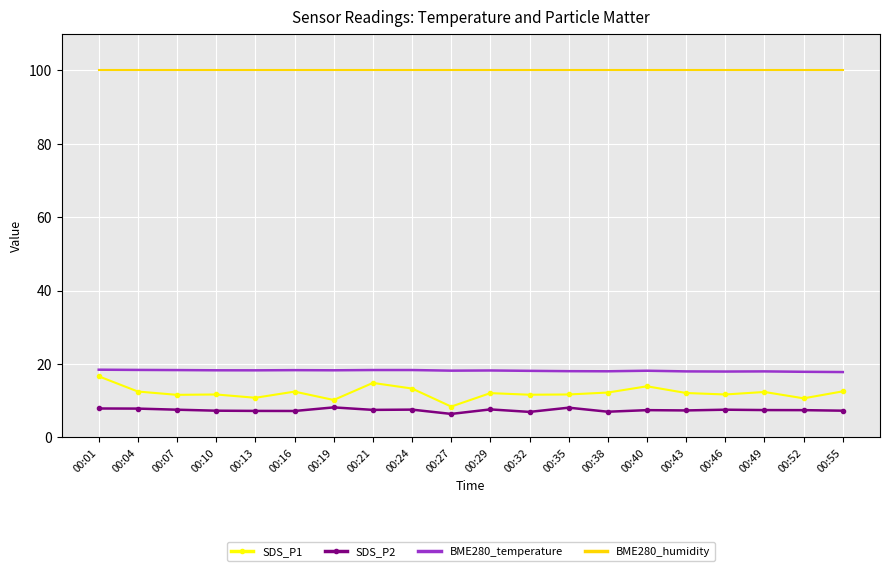

True or false: SDS_P1 and BME280_temperature intersect in this chart.

False